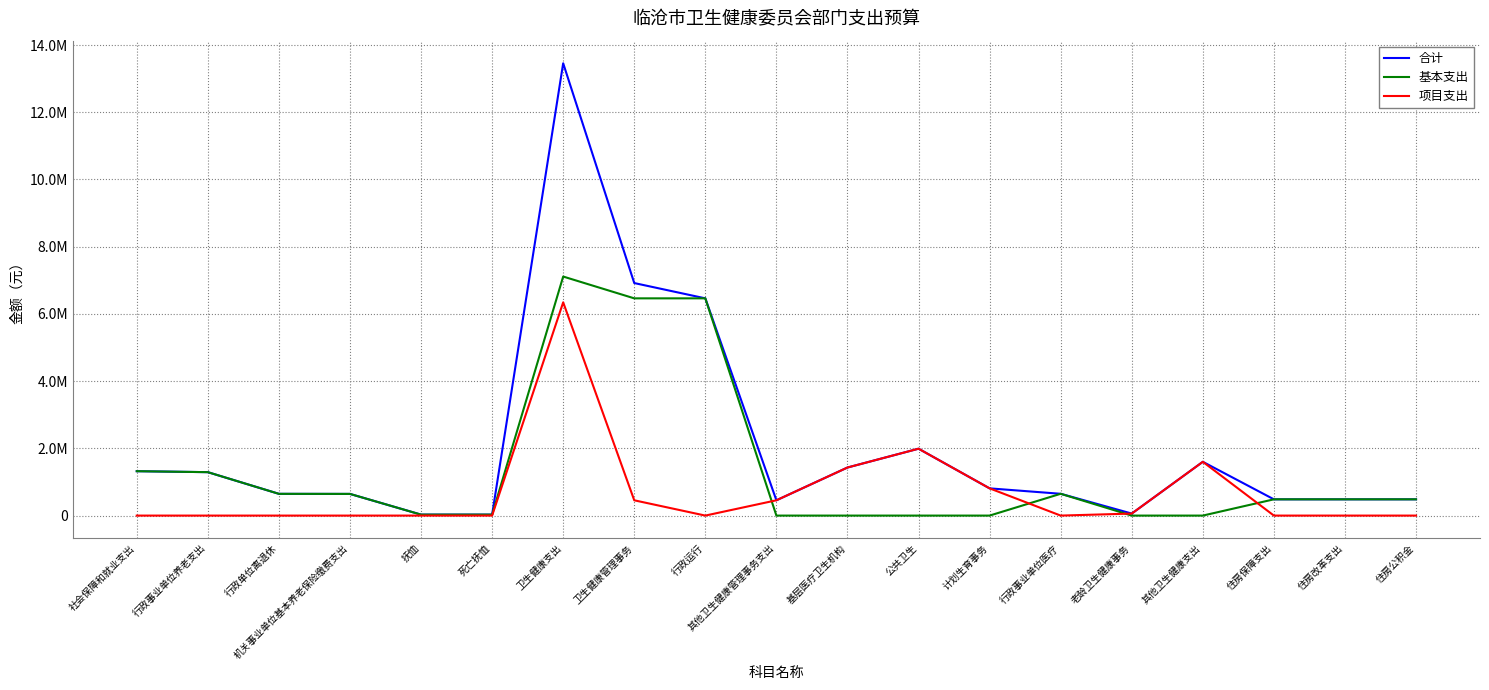

Reading right to left, what are all the values shown in this chart?

合计: 住房公积金=483696.0	住房改革支出=483696.0	住房保障支出=483696.0	其他卫生健康支出=1600000.0	老龄卫生健康事务=60000.0	行政事业单位医疗=648672.3	计划生育事务=810000.0	公共卫生=1990000.0	基层医疗卫生机构=1430000.0	其他卫生健康管理事务支出=455000.0	行政运行=6463439.1	卫生健康管理事务=6918439.1	卫生健康支出=13457111.4	死亡抚恤=28764.0	抚恤=28764.0	机关事业单位基本养老保险缴费支出=644893.4	行政单位离退休=647139.6	行政事业单位养老支出=1292033.0	社会保障和就业支出=1320797.0
基本支出: 住房公积金=483696.0	住房改革支出=483696.0	住房保障支出=483696.0	其他卫生健康支出=0.0	老龄卫生健康事务=0.0	行政事业单位医疗=648672.3	计划生育事务=0.0	公共卫生=0.0	基层医疗卫生机构=0.0	其他卫生健康管理事务支出=0.0	行政运行=6463439.1	卫生健康管理事务=6463439.1	卫生健康支出=7112111.4	死亡抚恤=28764.0	抚恤=28764.0	机关事业单位基本养老保险缴费支出=644893.4	行政单位离退休=647139.6	行政事业单位养老支出=1292033.0	社会保障和就业支出=1320797.0
项目支出: 住房公积金=0.0	住房改革支出=0.0	住房保障支出=0.0	其他卫生健康支出=1600000.0	老龄卫生健康事务=60000.0	行政事业单位医疗=0.0	计划生育事务=810000.0	公共卫生=1990000.0	基层医疗卫生机构=1430000.0	其他卫生健康管理事务支出=455000.0	行政运行=0.0	卫生健康管理事务=455000.0	卫生健康支出=6345000.0	死亡抚恤=0.0	抚恤=0.0	机关事业单位基本养老保险缴费支出=0.0	行政单位离退休=0.0	行政事业单位养老支出=0.0	社会保障和就业支出=0.0